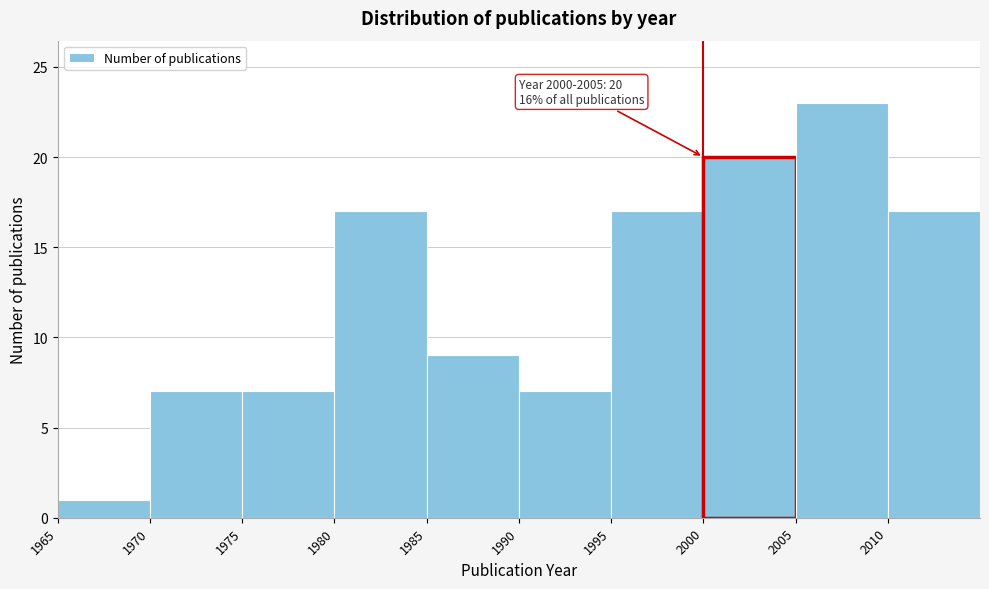

Which range on the x-axis has the tallest bar?

2005 to 2010